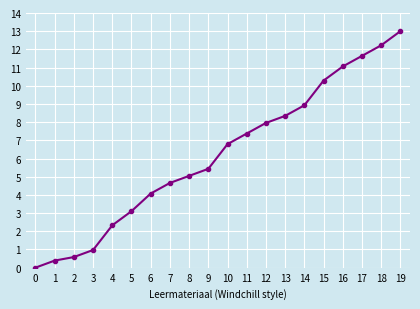

Rank the categories by value from highest to lowest.

19, 18, 17, 16, 15, 14, 13, 12, 11, 10, 9, 8, 7, 6, 5, 4, 3, 2, 1, 0